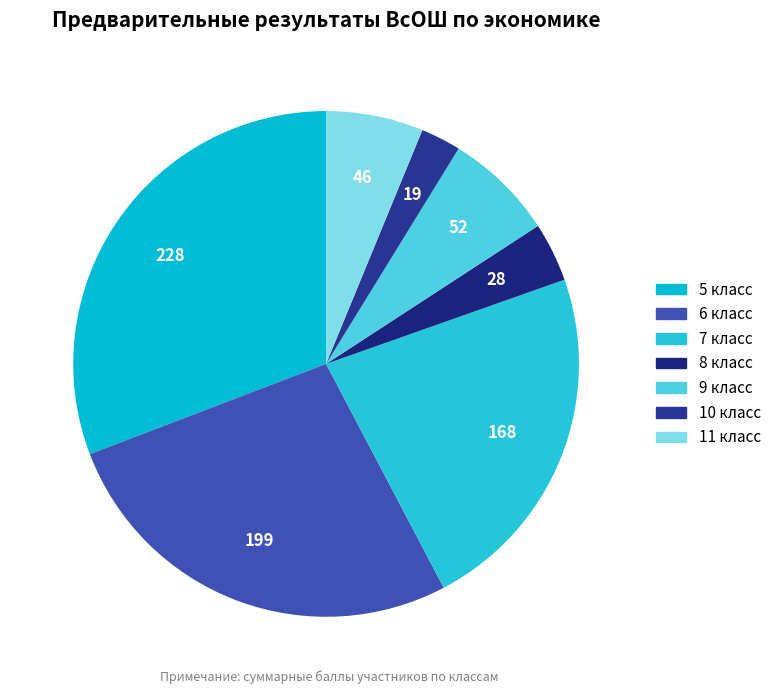

How many segments does this pie chart have?

7